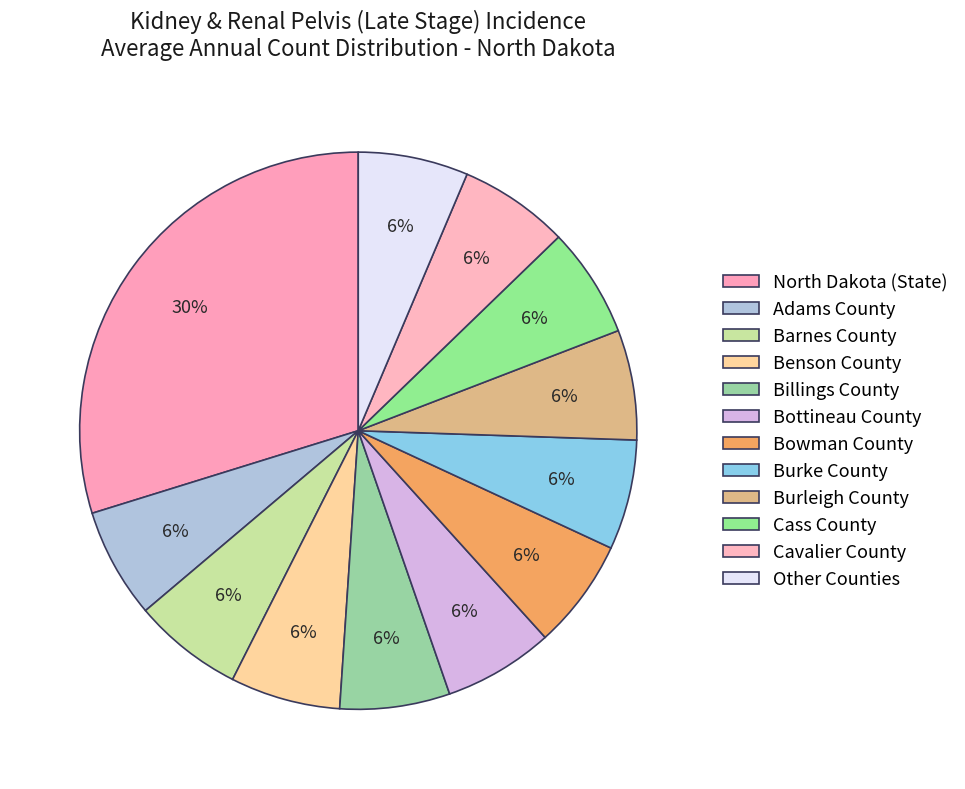

How many slices are in this pie chart?

12